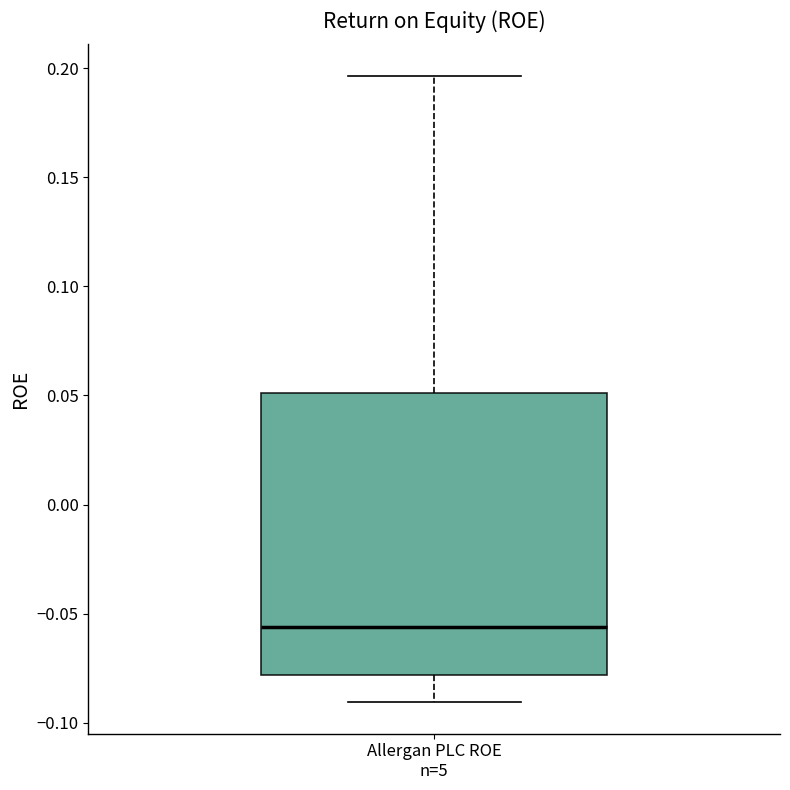

Transcribe this box plot: give where the median line is, the range the box spans, and where the two whiskers end, as read against the y-axis. The values are not printed on the chart, so give them approximately, as read against the axis.

median -0.055, box -0.080 to 0.050, whiskers -0.090 to 0.195